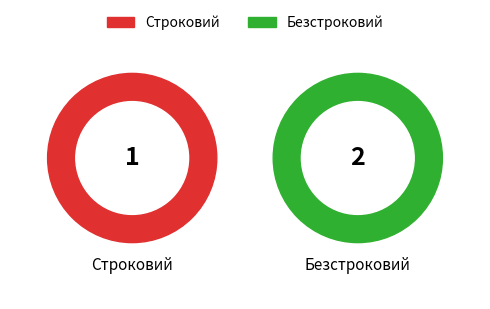

The Безстроковий slice represents 67% of the pie. True or false?

True